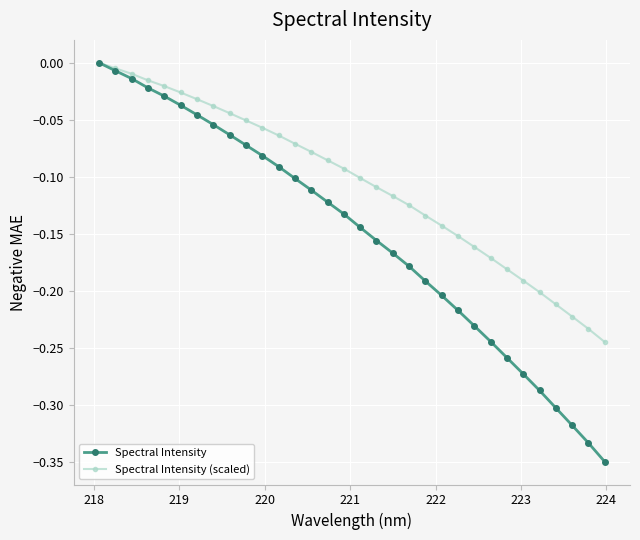

List the series in order of their overall mean, lowest first.

Spectral Intensity, Spectral Intensity (scaled)